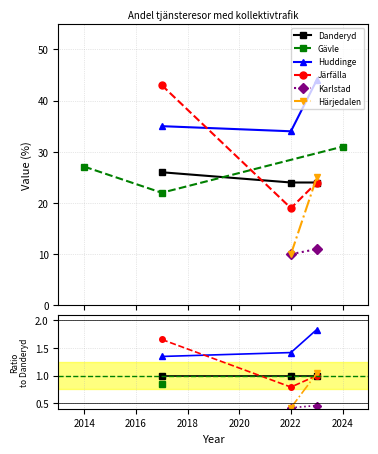

The value of Järfälla at Danderyd is 43.0. True or false?

True